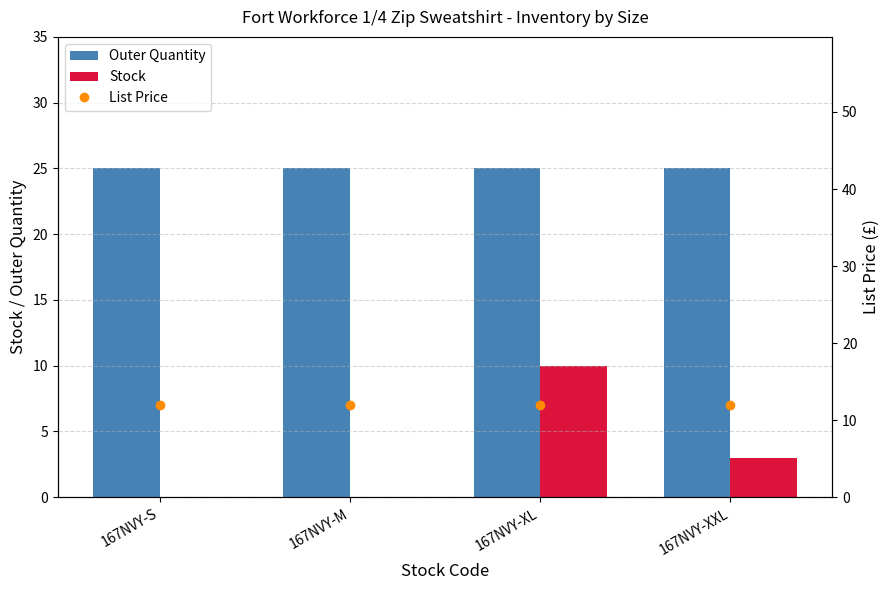

What is the label of the 2nd bar from the right?

167NVY-XL